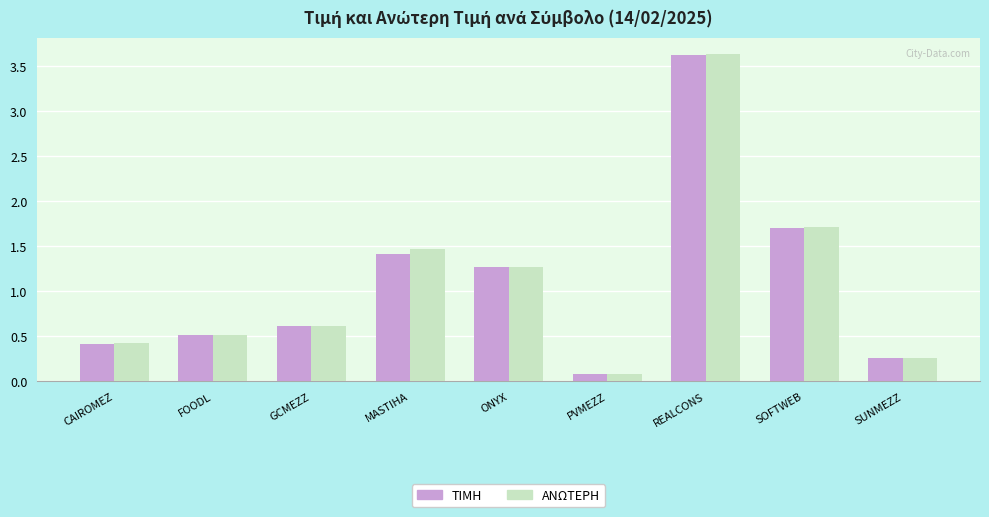

What is the sum of all ΑΝΩΤΕΡΗ values?

10.0